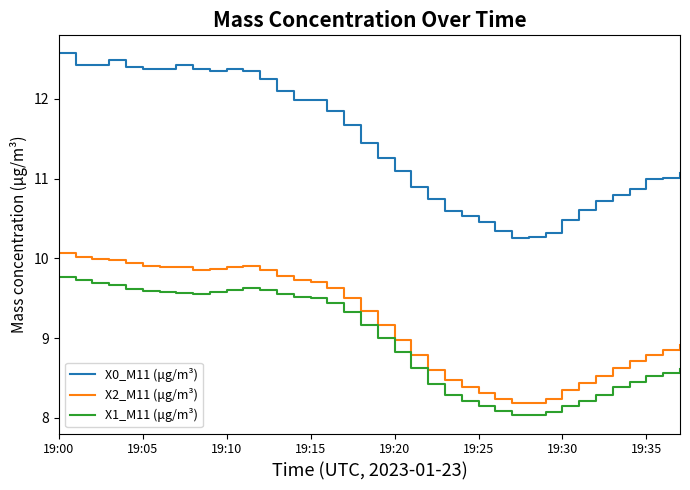

What is the maximum value shown in the chart?

12.6